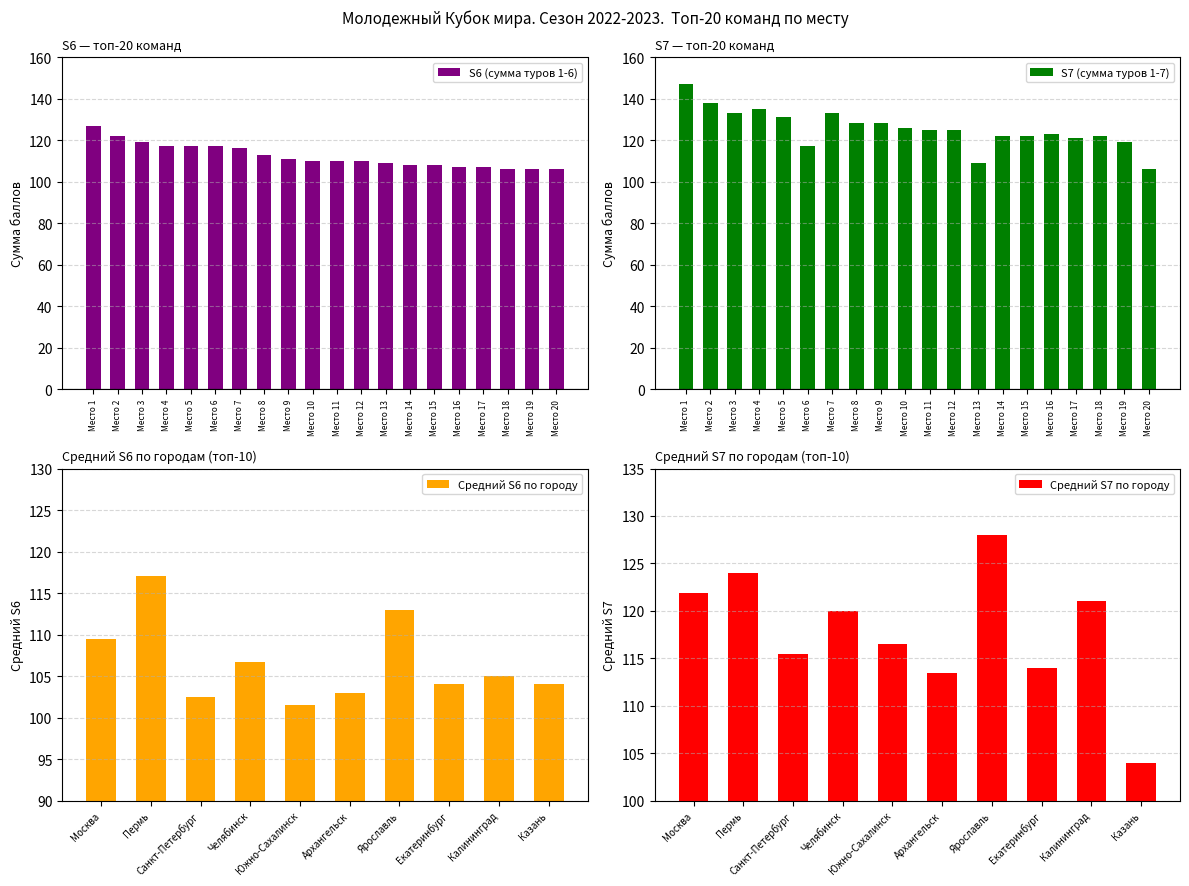

What is the highest value of the S6 (сумма туров 1-6) series?

127